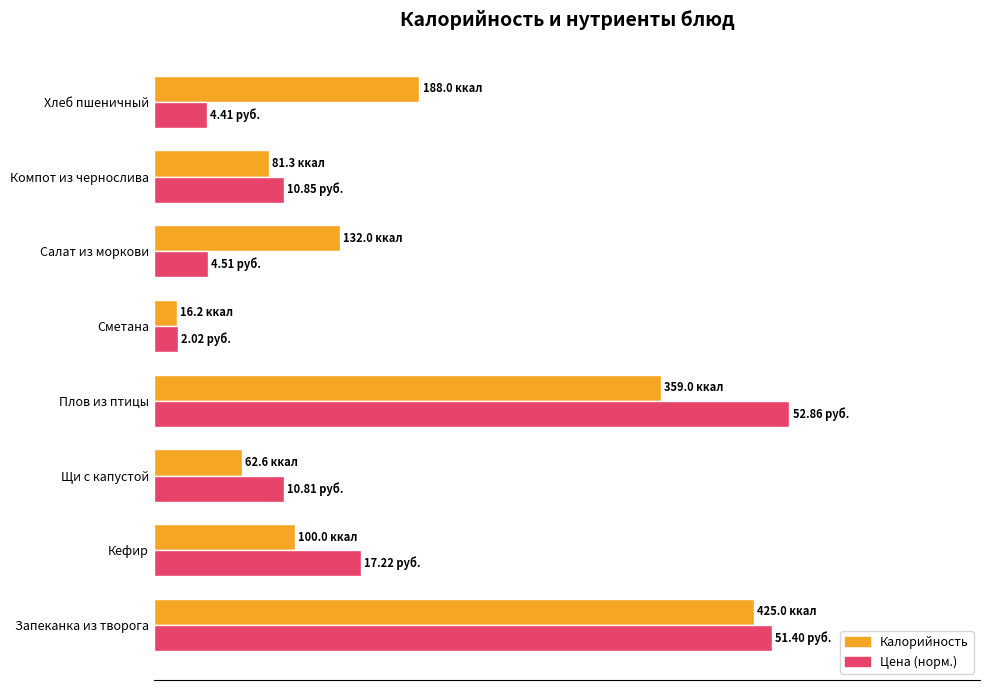

Which series has the widest spread of values?

Цена (норм.)